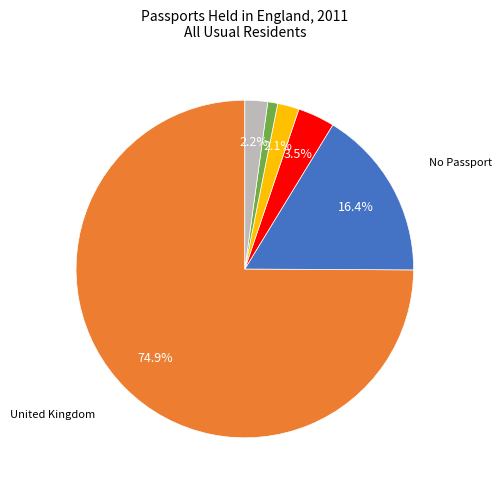

Does any single category account for the majority?

Yes